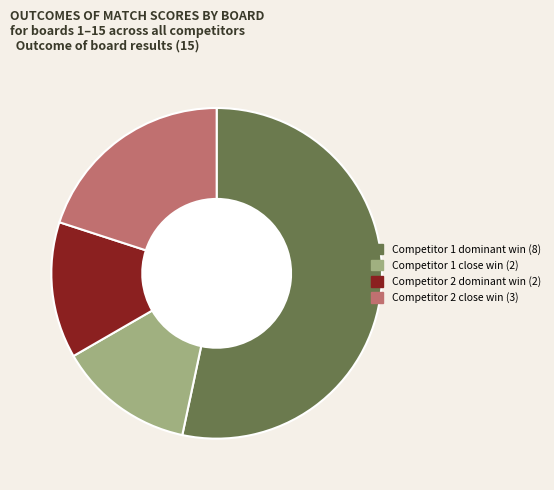

Which category has the biggest portion of the pie?

Competitor 1 dominant win (8)